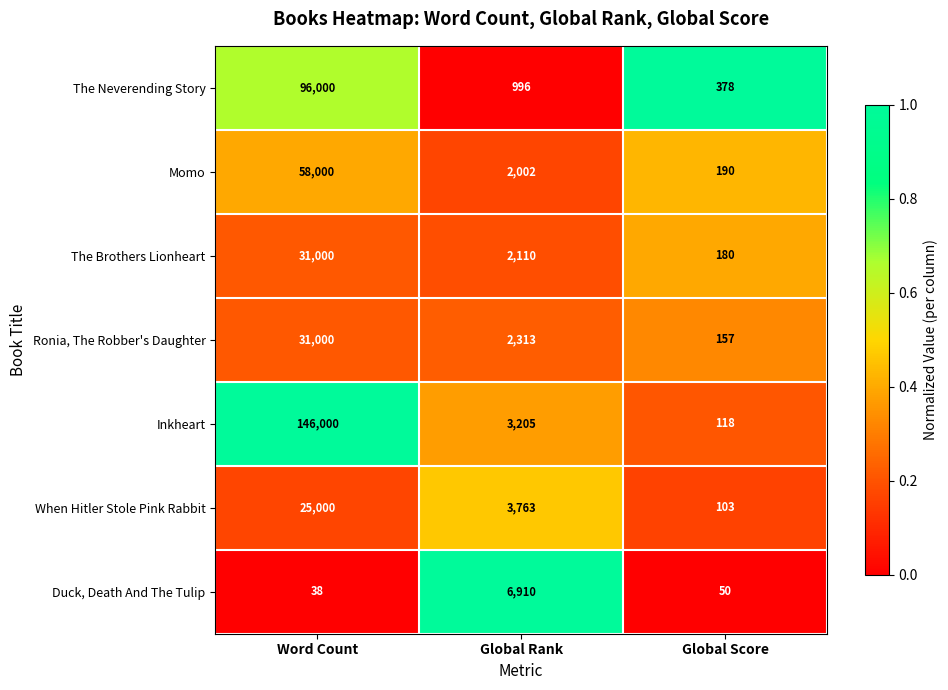

The When Hitler Stole Pink Rabbit series shows 33 at Global Score. True or false?

False